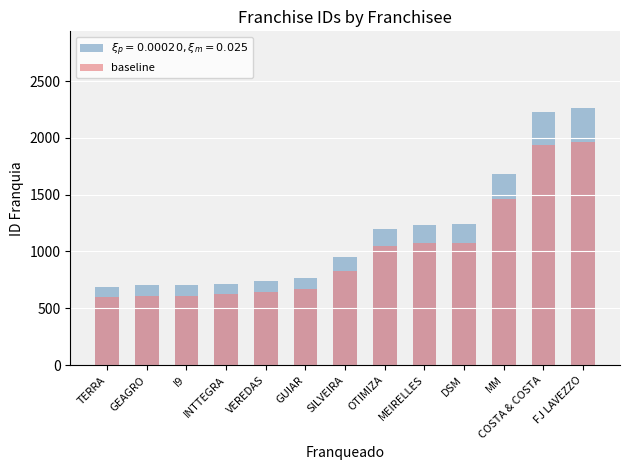

What is the change in value from VEREDAS to MM?

+821